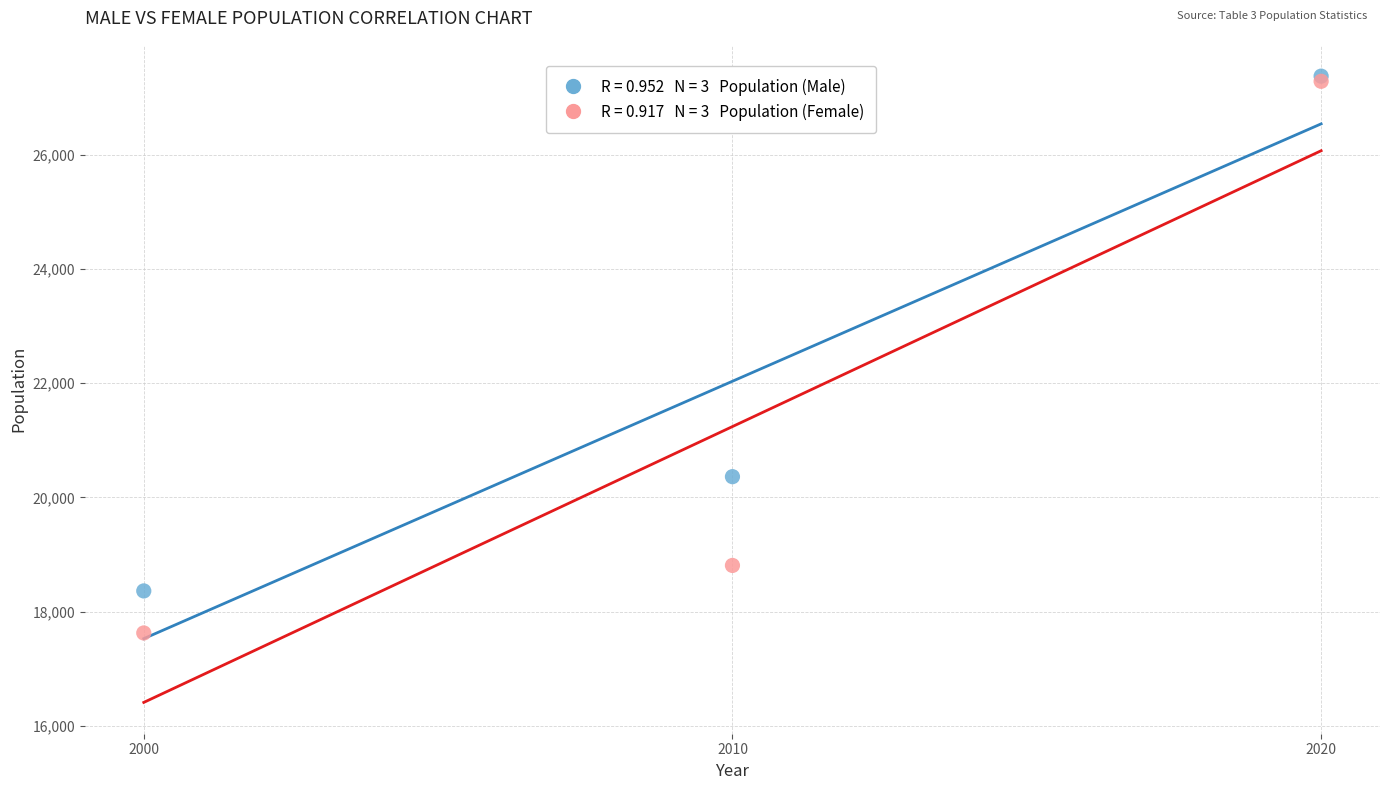

Across all series, what Y value is closest to 22499?

20362